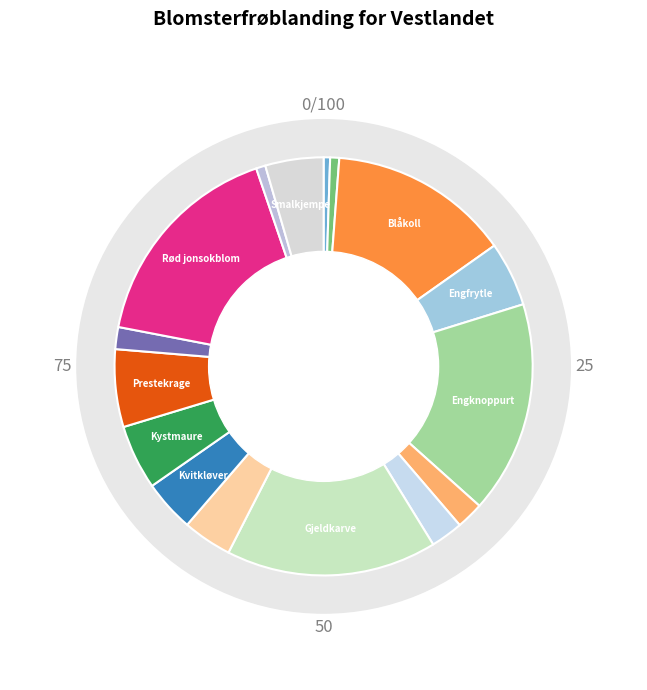

The Gjeldkarve slice represents 28% of the pie. True or false?

False